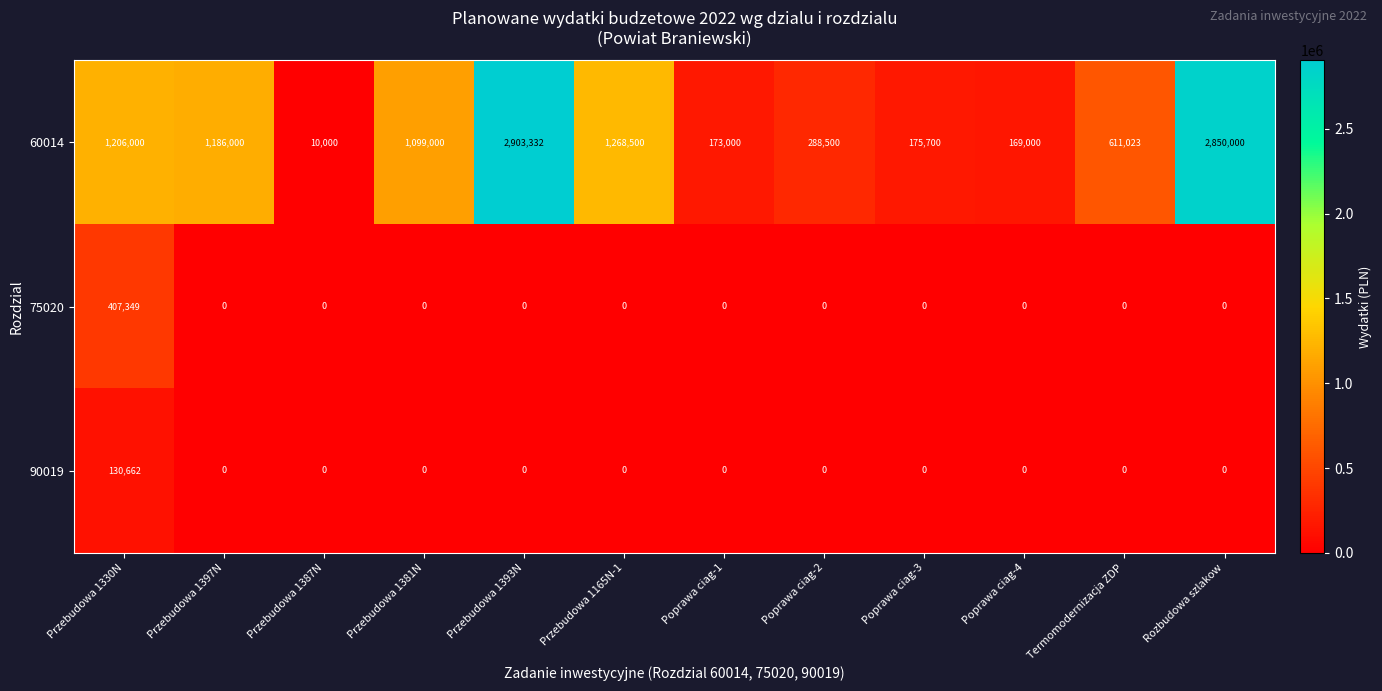

Which label corresponds to the largest value in the chart?

Przebudowa 1393N